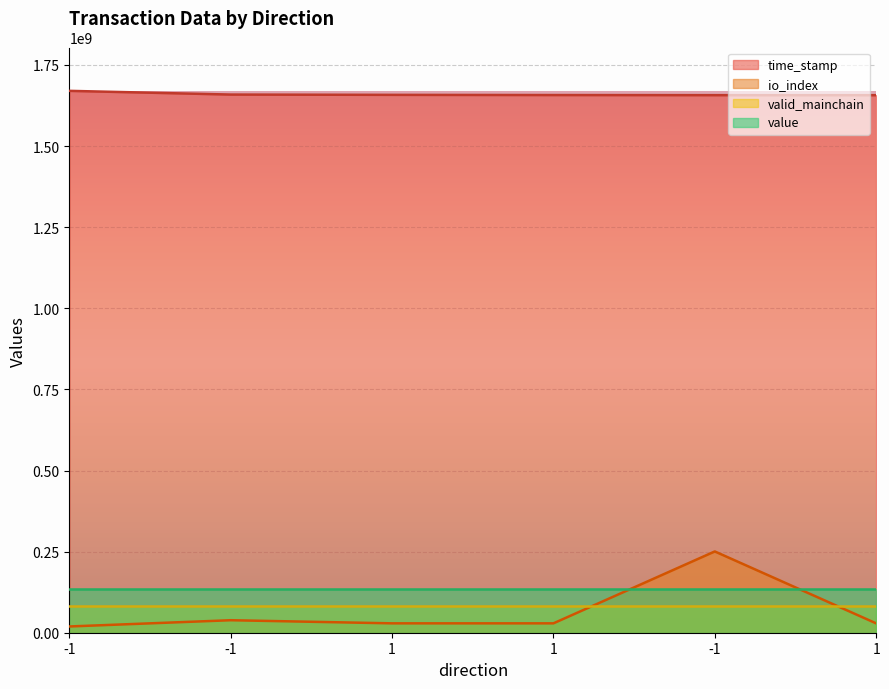

Which series changed the most between -1 and 1?

time_stamp